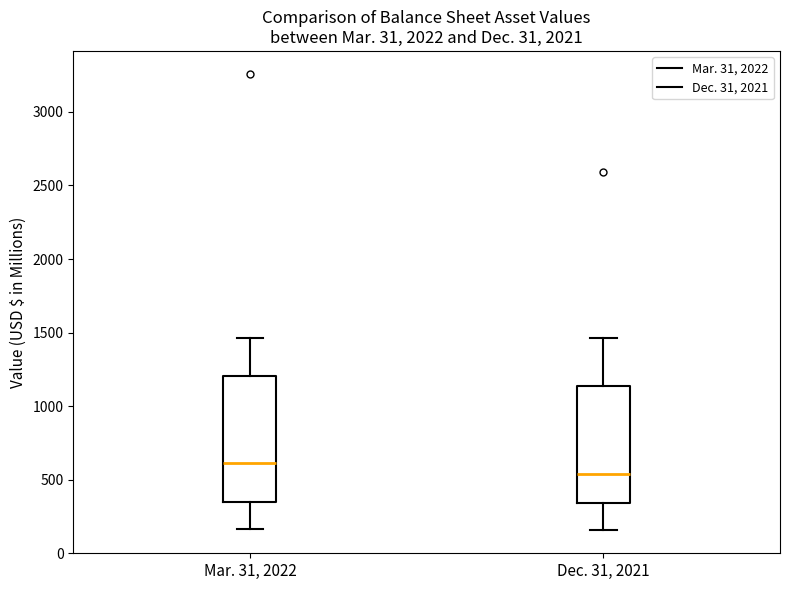

Which box's median line is the lowest?

Dec. 31, 2021